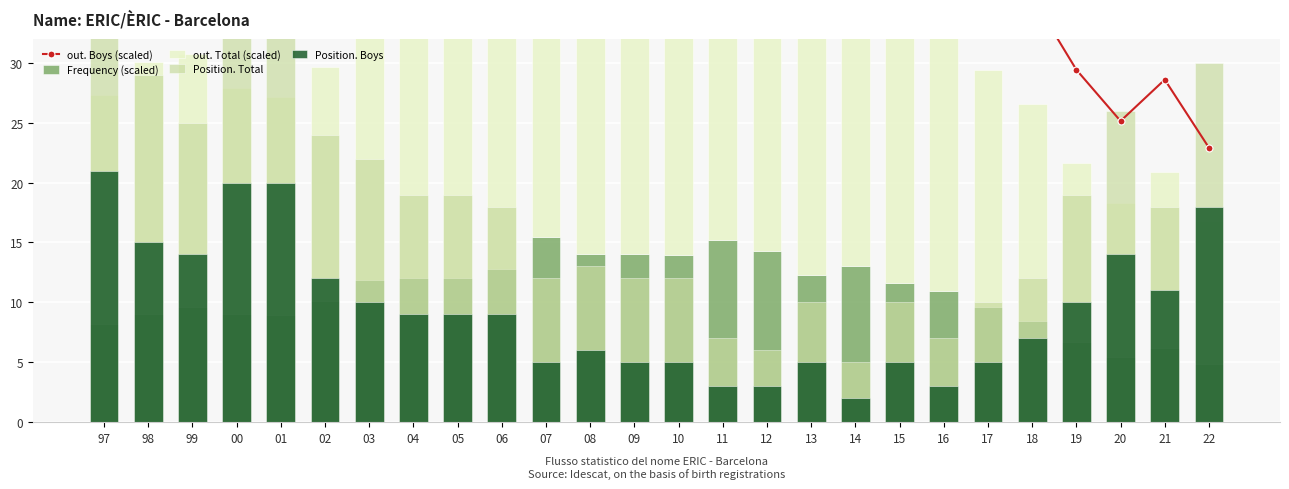

What is the total value across all series at 11?

101.0